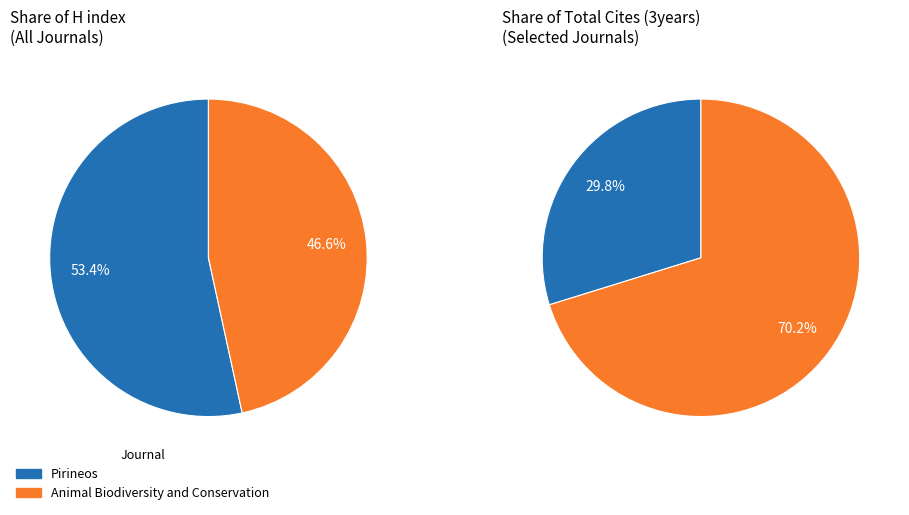

True or false: Pirineos accounts for 53% of the total.

True